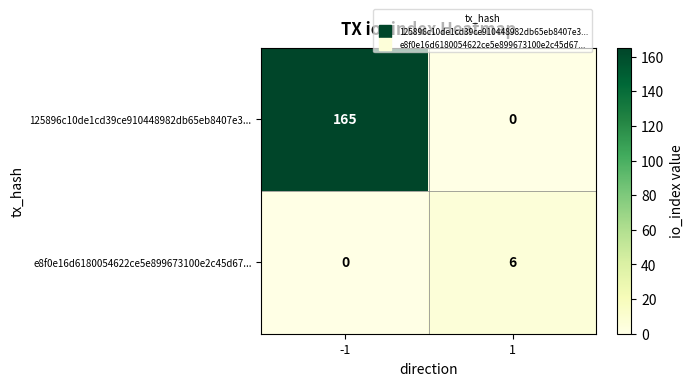

The e8f0e16d6180054622ce5e899673100e2c45d67... series shows 6 at 1. True or false?

True